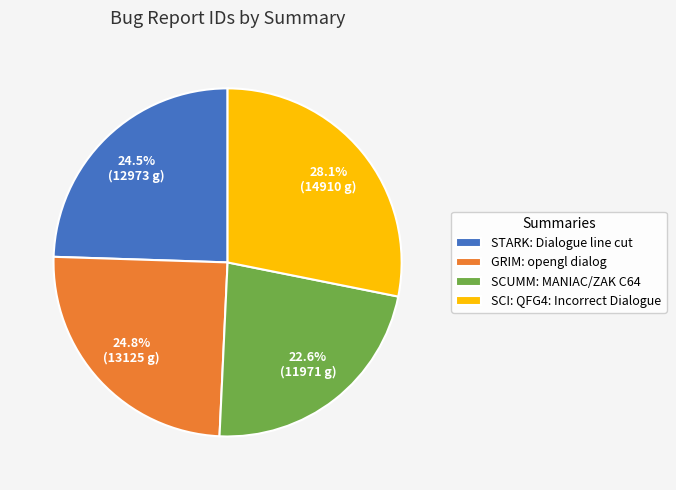

Between SCI: QFG4: Incorrect Dialogue and STARK: Dialogue line cut, which is larger?

SCI: QFG4: Incorrect Dialogue